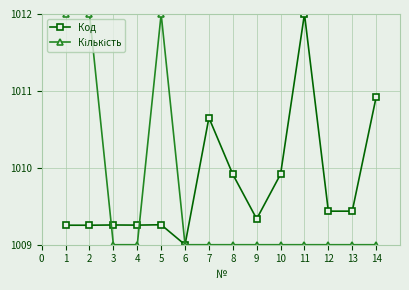

True or false: Код has a value of 1010.9 at 14.

True